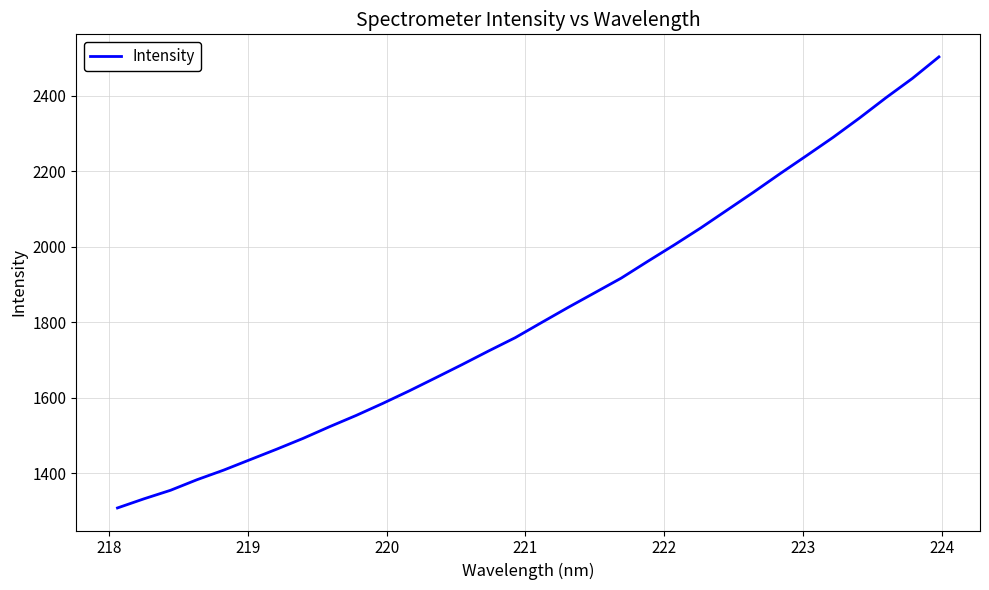

What is the difference between the maximum and minimum values?

1195.4